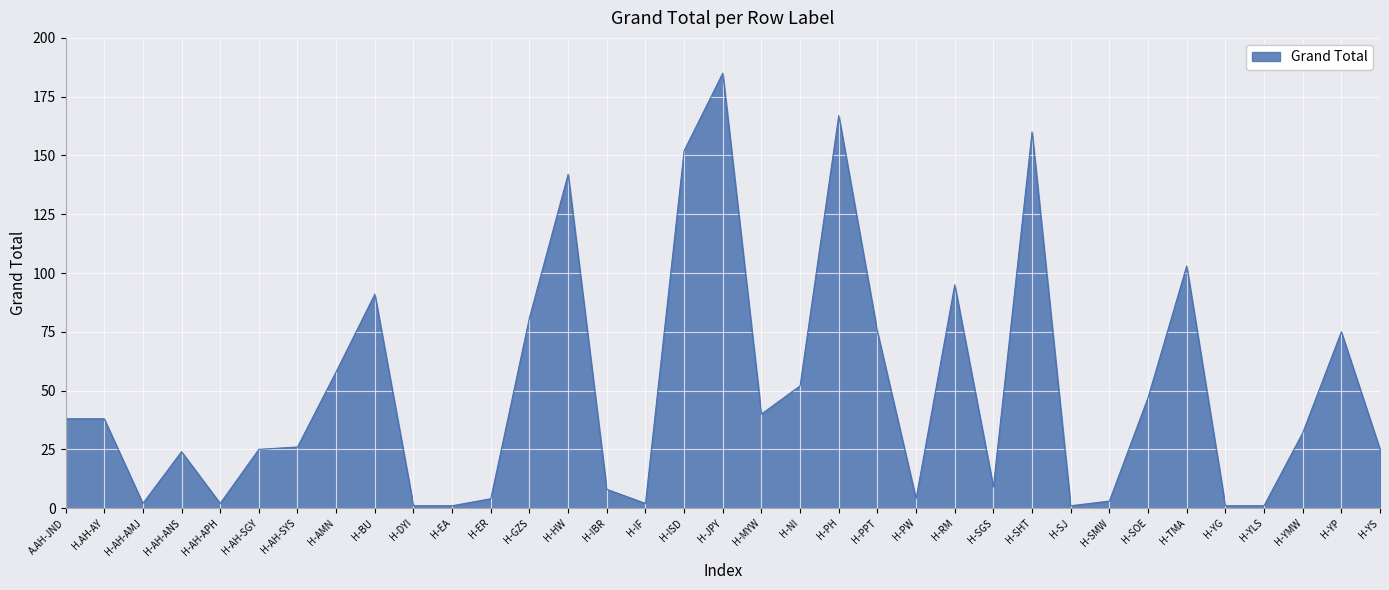

What is the maximum value shown in the chart?

185